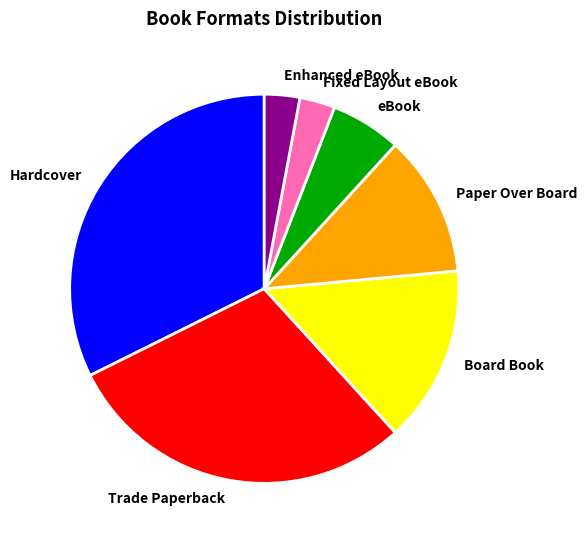

Does Board Book represent more than half of the total?

No